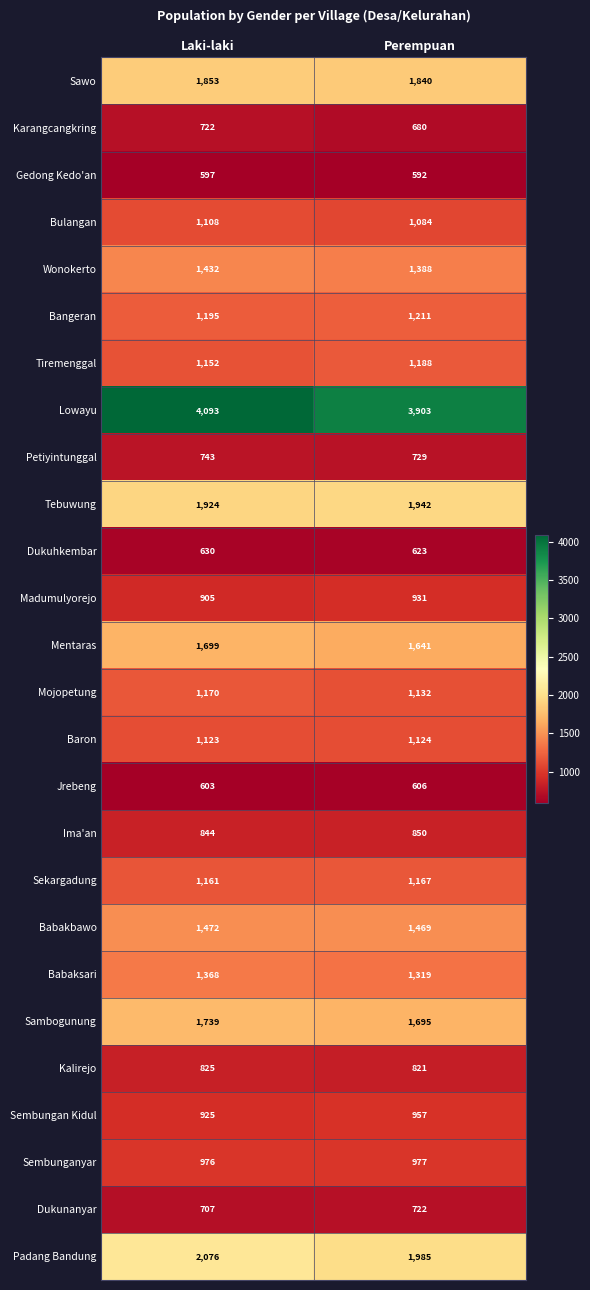

The value of Kalirejo at Perempuan is 1103. True or false?

False